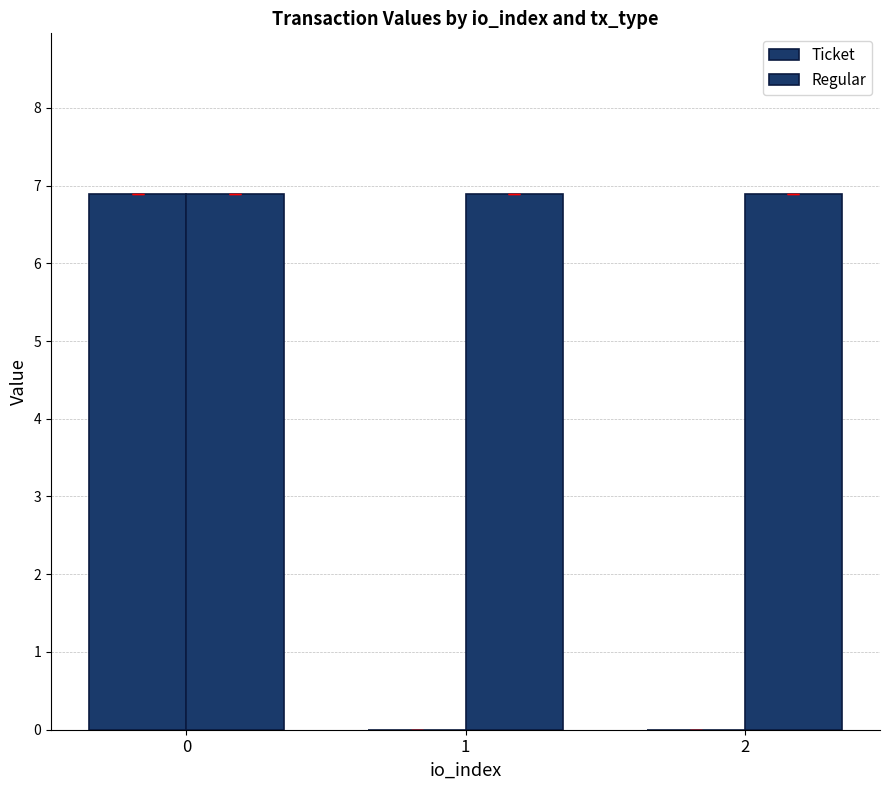

Reading left to right, transcribe all the data shown in this chart.

Ticket: 0=6.9	1=0.0	2=0.0
Regular: 0=6.9	1=6.9	2=6.9